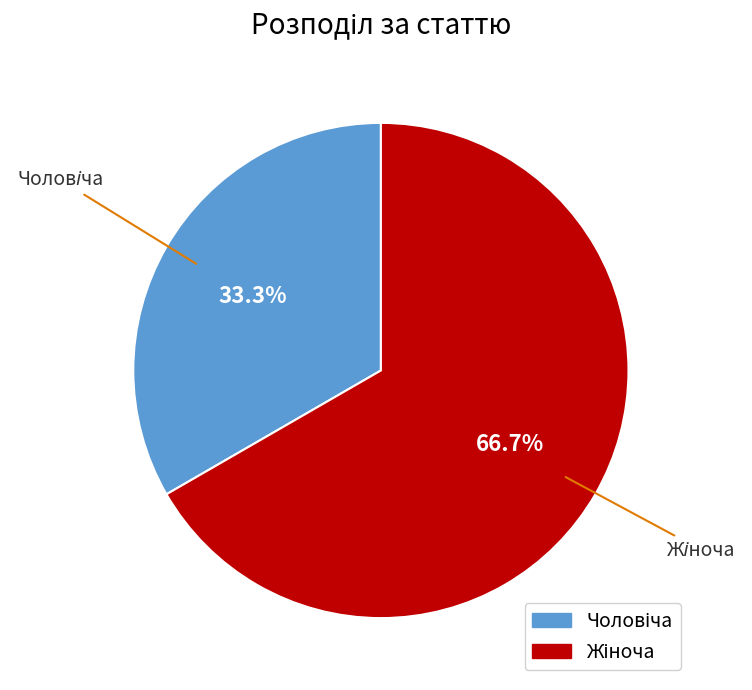

Does any single category account for the majority?

Yes